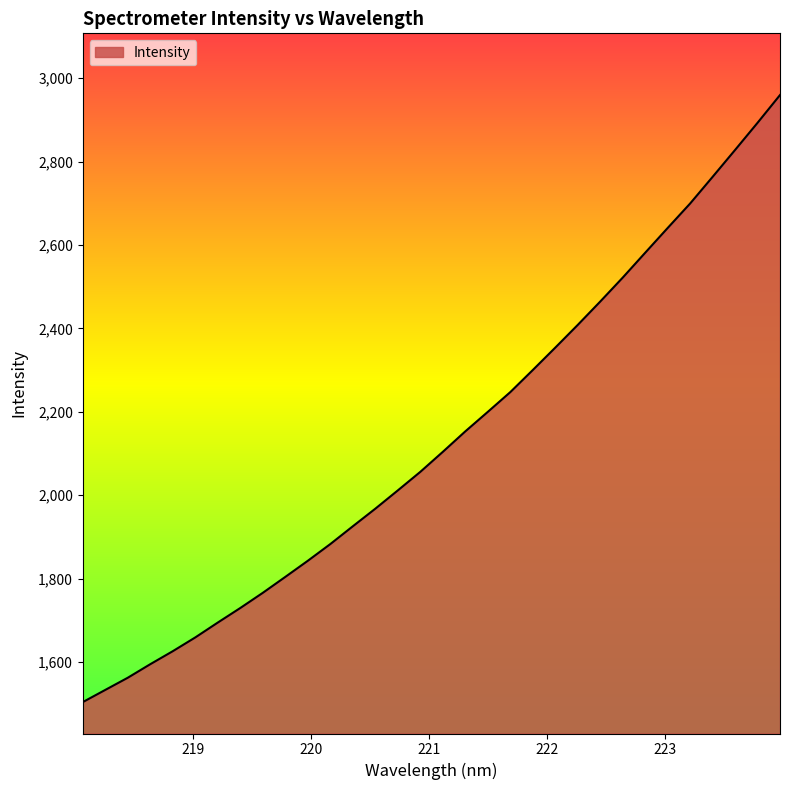

What is the greatest value displayed?

2959.5